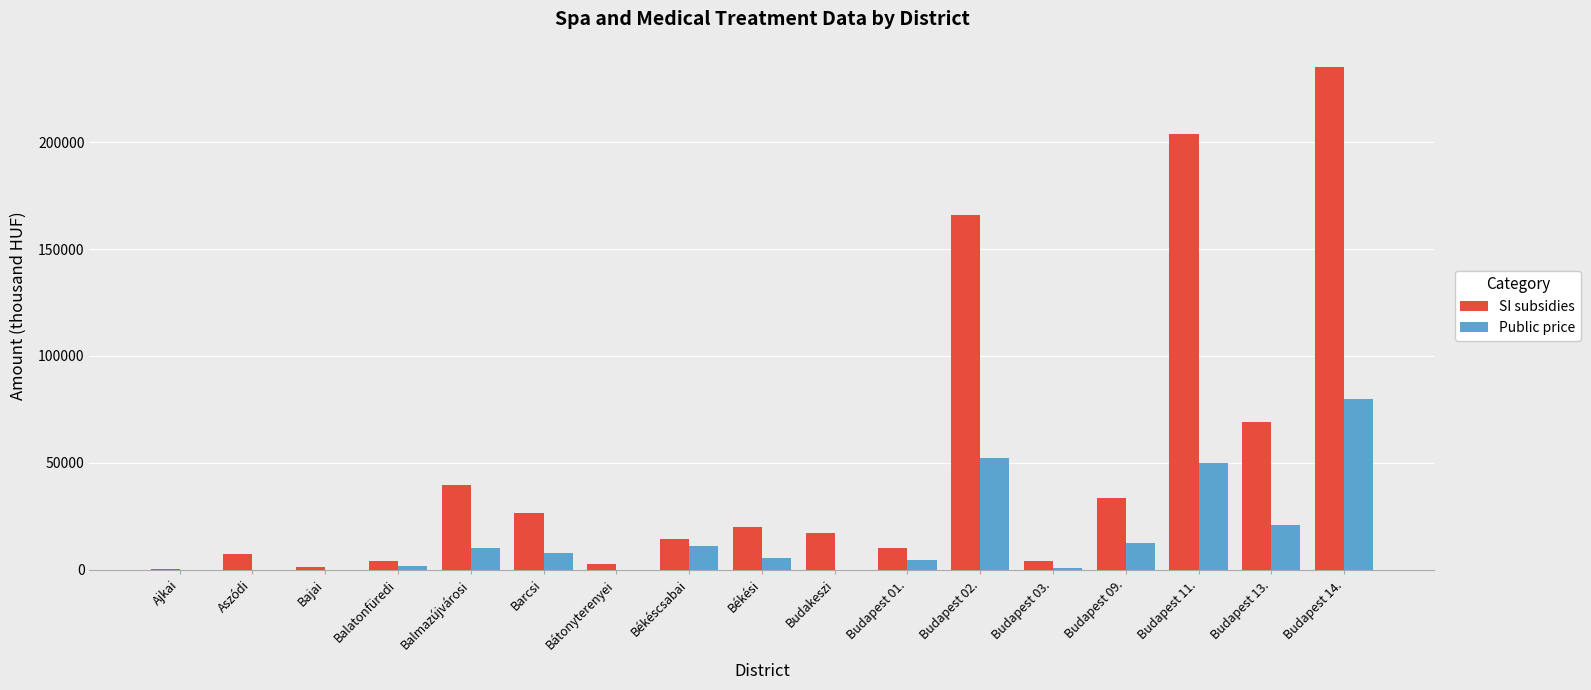

Where does the SI subsidies series first go above 17304?

Balmazújvárosi